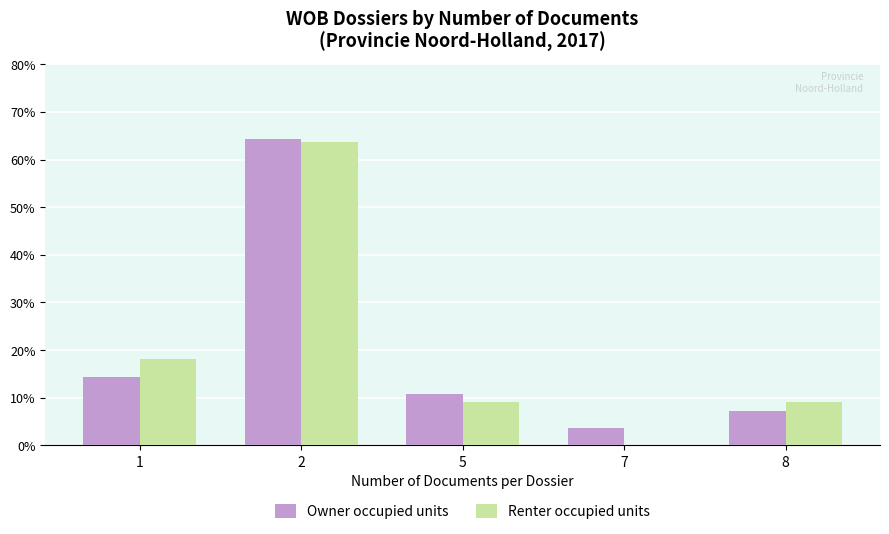

Between 2 and 8, which series saw the biggest shift?

Owner occupied units